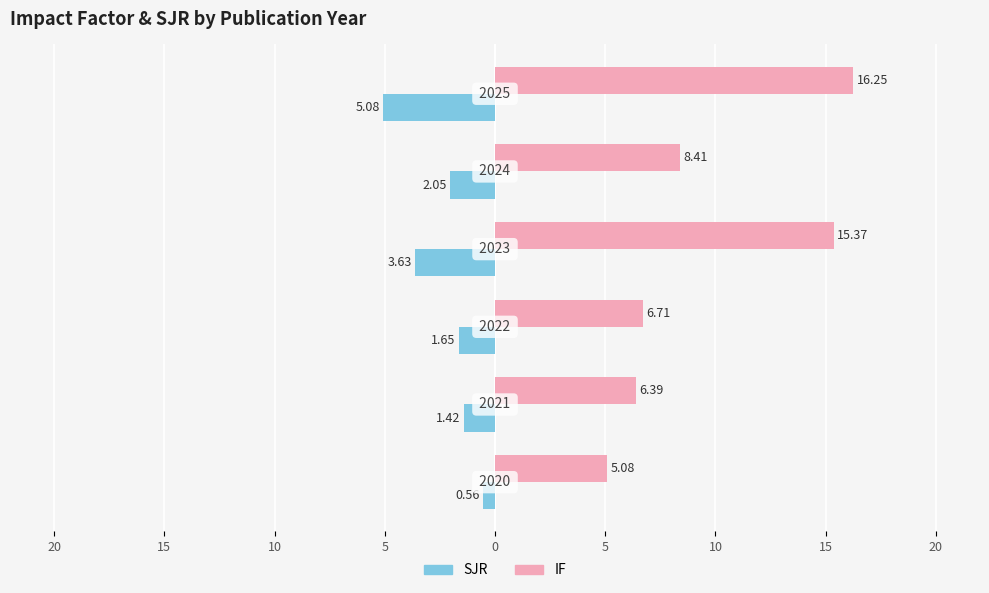

What are all the series names shown in the legend?

SJR, IF